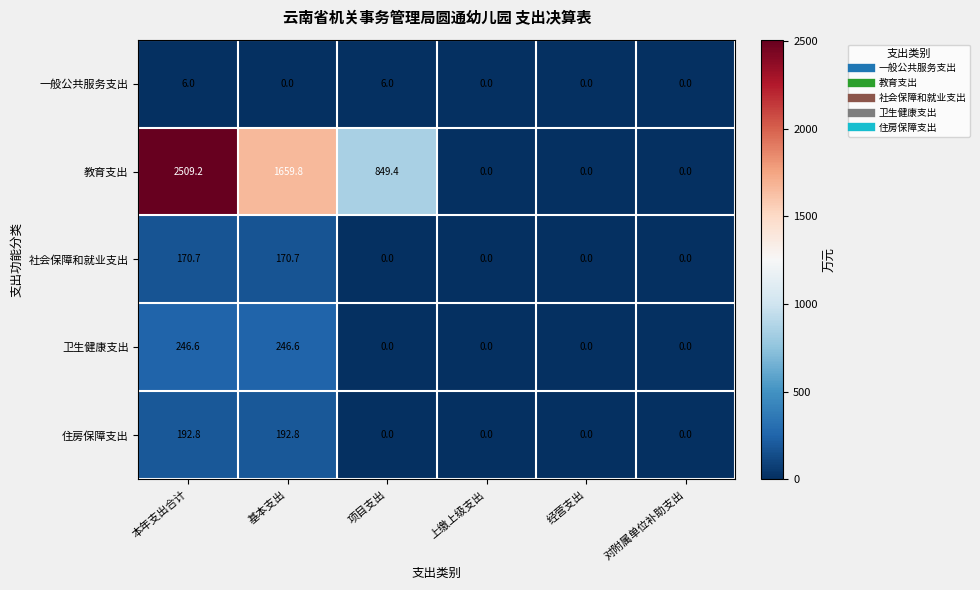

Reading left to right, extract all data points from this chart.

一般公共服务支出: 6.0	0.0	6.0	0.0	0.0	0.0
教育支出: 2509.2	1659.8	849.4	0.0	0.0	0.0
社会保障和就业支出: 170.7	170.7	0.0	0.0	0.0	0.0
卫生健康支出: 246.6	246.6	0.0	0.0	0.0	0.0
住房保障支出: 192.8	192.8	0.0	0.0	0.0	0.0